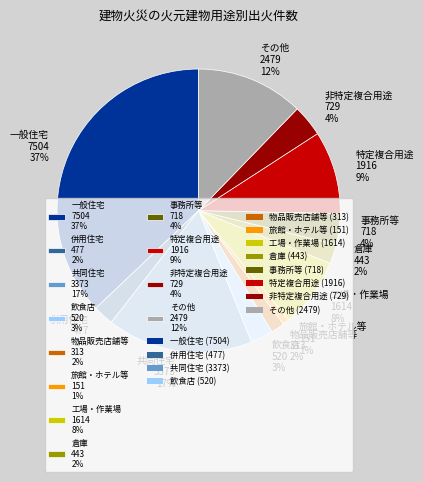

Approximately how many times larger is the value at 旅館・ホテル等 151 1% compared to 飲食店 520 3%?

0.3